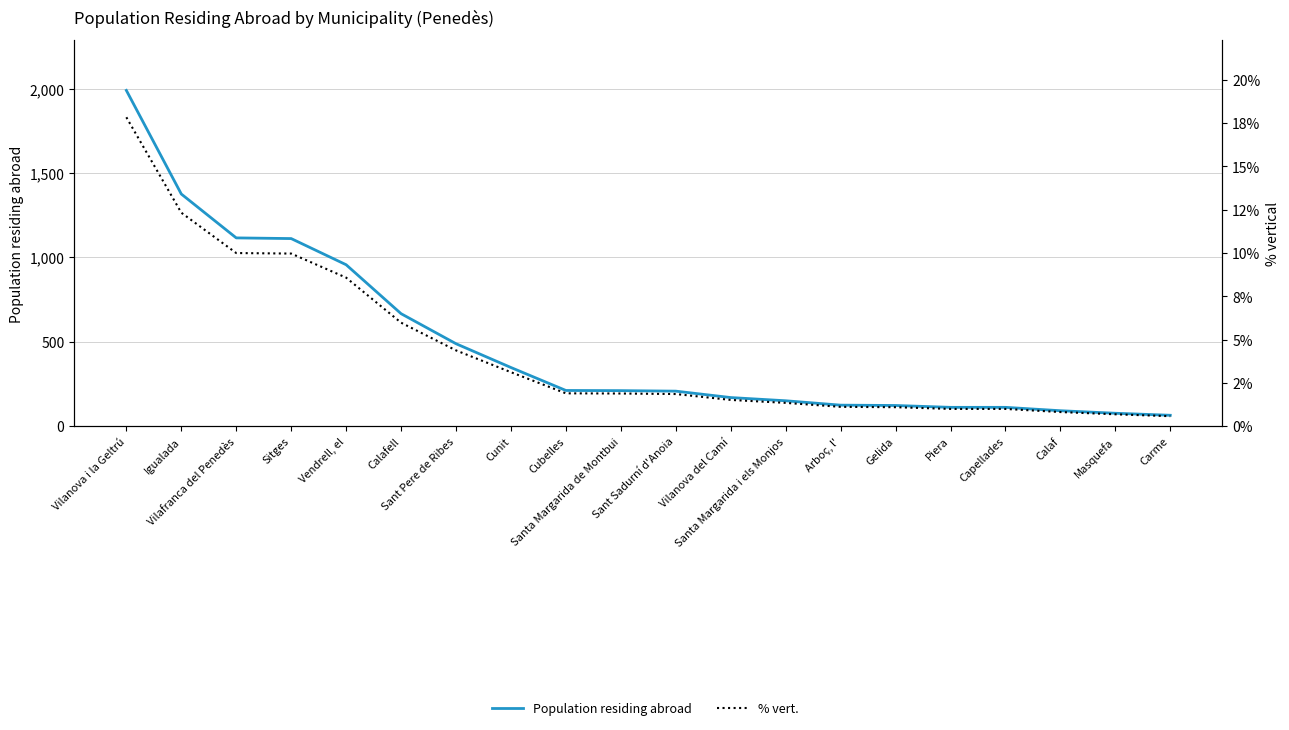

At how many categories does at least one series exceed 1437?

1